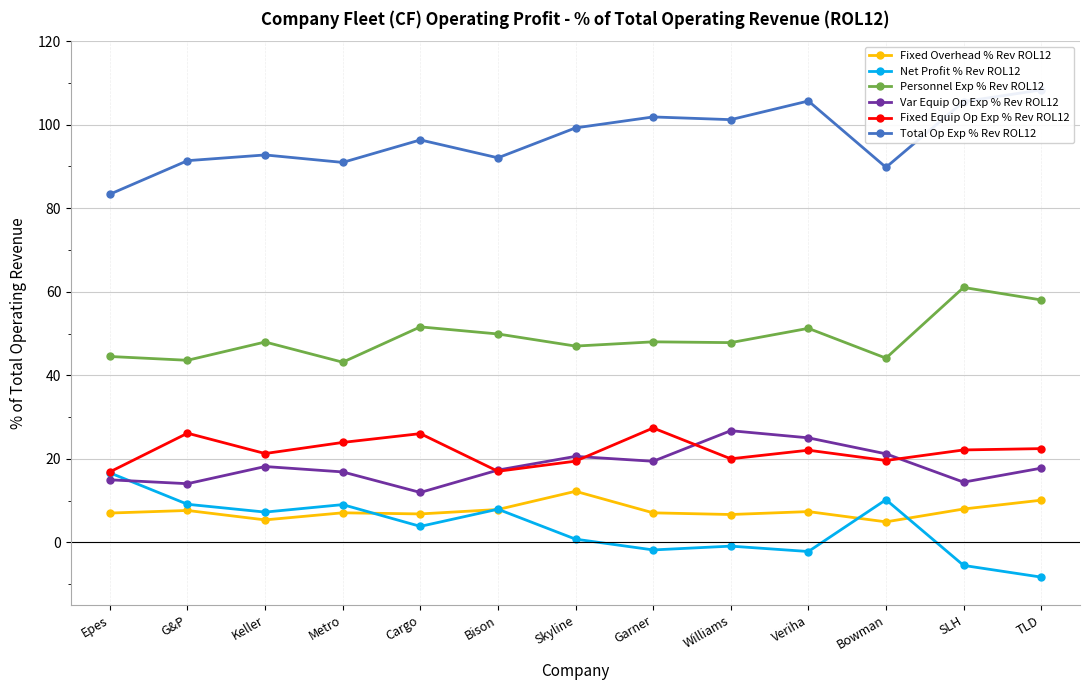

Reading left to right, list all the values displayed in this chart.

Fixed Overhead % Rev ROL12: Epes=7.0	G&P=7.6	Keller=5.4	Metro=7.1	Cargo=6.8	Bison=7.9	Skyline=12.2	Garner=7.1	Williams=6.7	Veriha=7.4	Bowman=4.9	SLH=8.0	TLD=10.1
Net Profit % Rev ROL12: Epes=16.6	G&P=9.1	Keller=7.2	Metro=9.0	Cargo=3.8	Bison=7.9	Skyline=0.8	Garner=-1.8	Williams=-0.9	Veriha=-2.2	Bowman=10.2	SLH=-5.5	TLD=-8.3
Personnel Exp % Rev ROL12: Epes=44.5	G&P=43.6	Keller=48.0	Metro=43.1	Cargo=51.6	Bison=49.9	Skyline=47.0	Garner=48.0	Williams=47.8	Veriha=51.2	Bowman=44.1	SLH=61.0	TLD=58.0
Var Equip Op Exp % Rev ROL12: Epes=15.0	G&P=14.0	Keller=18.1	Metro=16.9	Cargo=11.9	Bison=17.3	Skyline=20.6	Garner=19.4	Williams=26.7	Veriha=25.0	Bowman=21.2	SLH=14.4	TLD=17.8
Fixed Equip Op Exp % Rev ROL12: Epes=16.9	G&P=26.1	Keller=21.3	Metro=23.9	Cargo=26.0	Bison=17.0	Skyline=19.4	Garner=27.4	Williams=20.0	Veriha=22.1	Bowman=19.6	SLH=22.1	TLD=22.4
Total Op Exp % Rev ROL12: Epes=83.4	G&P=91.4	Keller=92.8	Metro=91.0	Cargo=96.4	Bison=92.1	Skyline=99.2	Garner=101.9	Williams=101.2	Veriha=105.7	Bowman=89.8	SLH=105.5	TLD=108.3